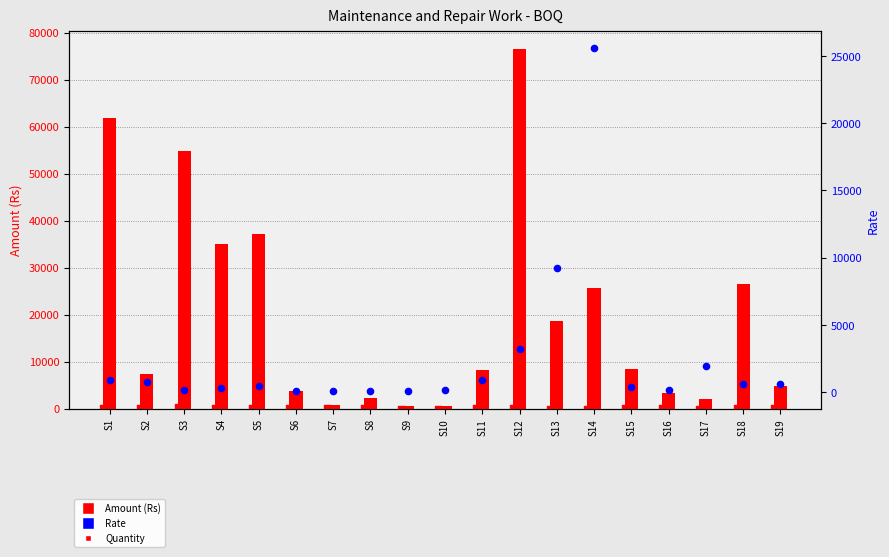

Which series has the widest spread of Y values?

Amount (Rs)